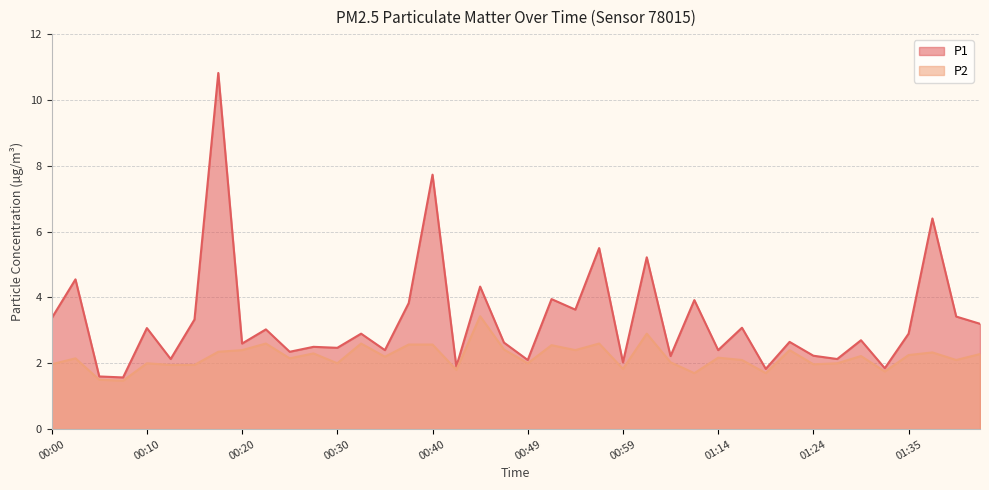

What is the sum of all P1 values?

132.5